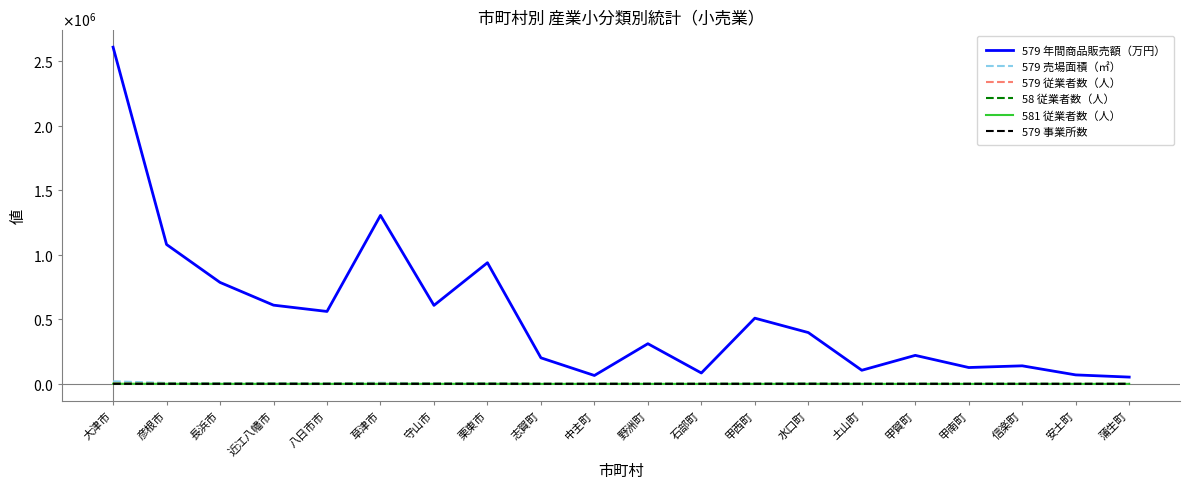

At which category does 579 売場面積（㎡） reach its first local valley?

八日市市